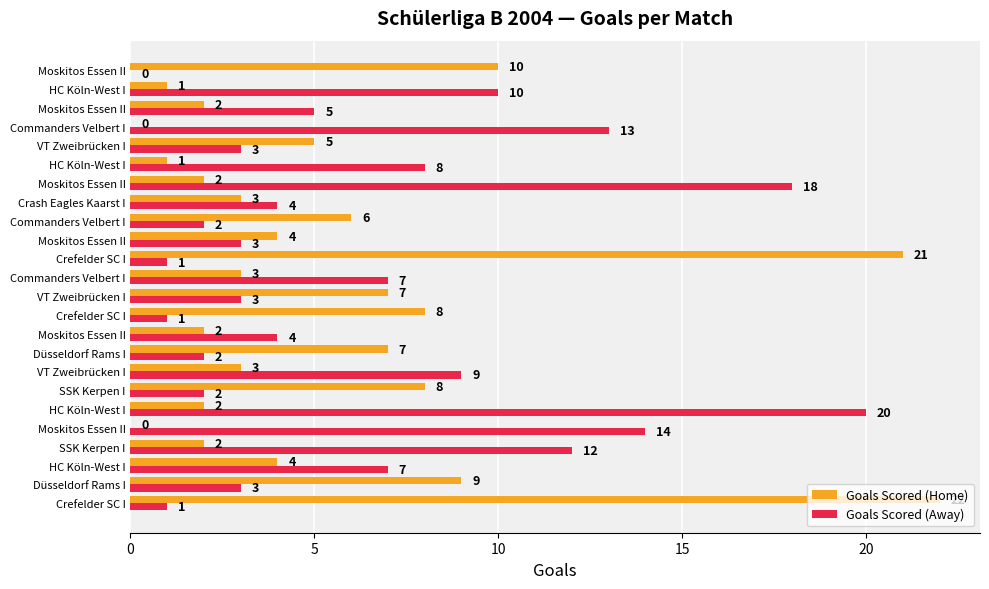

How many series are shown in this chart?

2